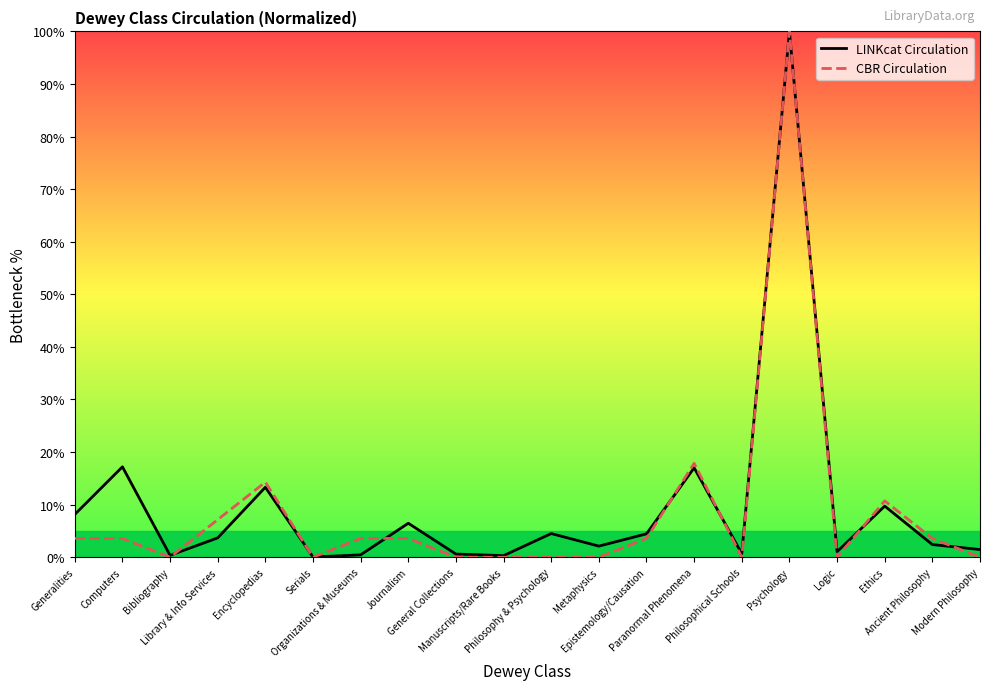

What are all the series names shown in the legend?

LINKcat Circulation, CBR Circulation